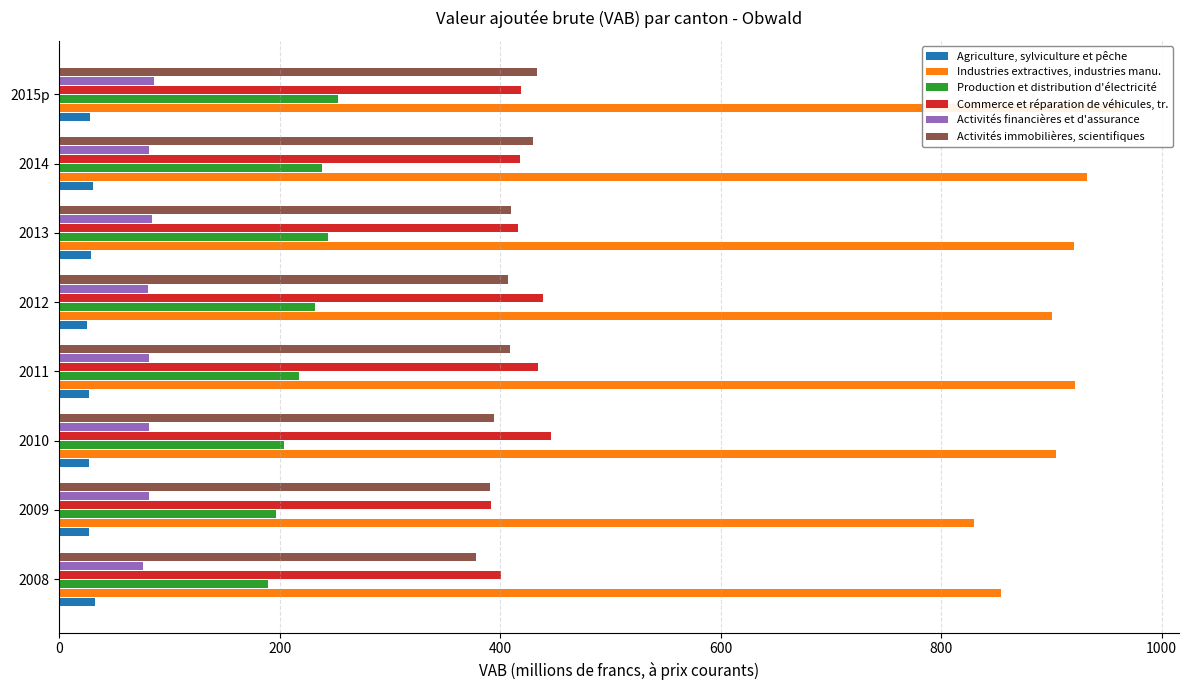

What is the maximum value shown in the chart?

967.1